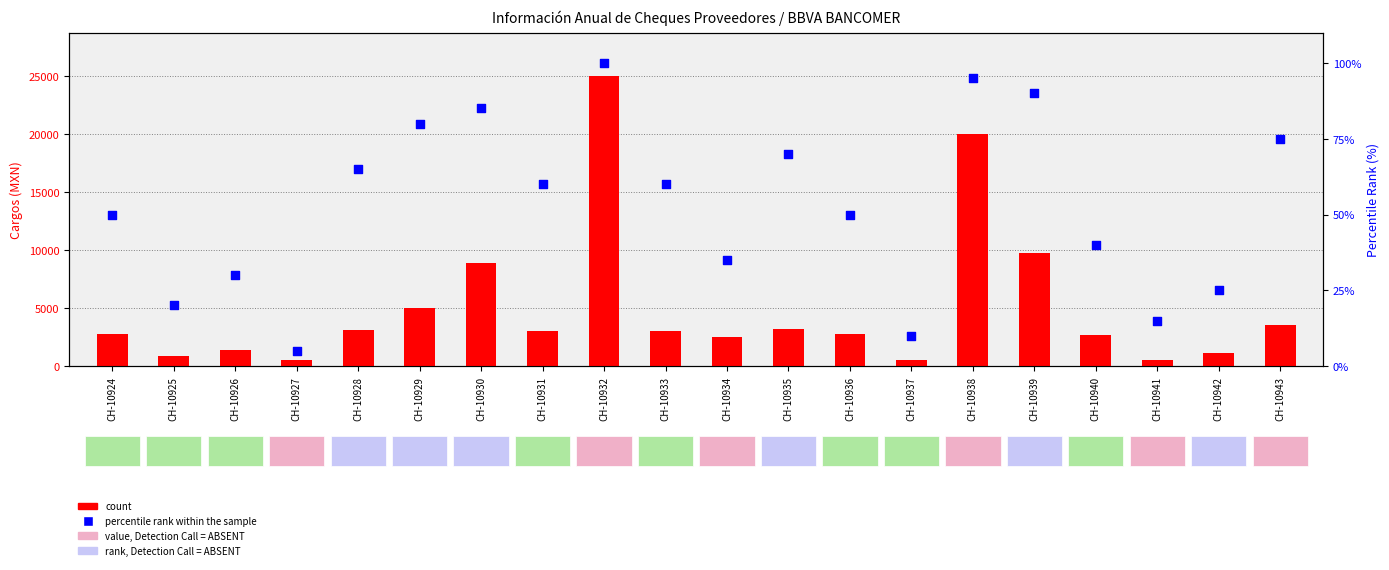

At how many categories does at least one series exceed 14040?

2